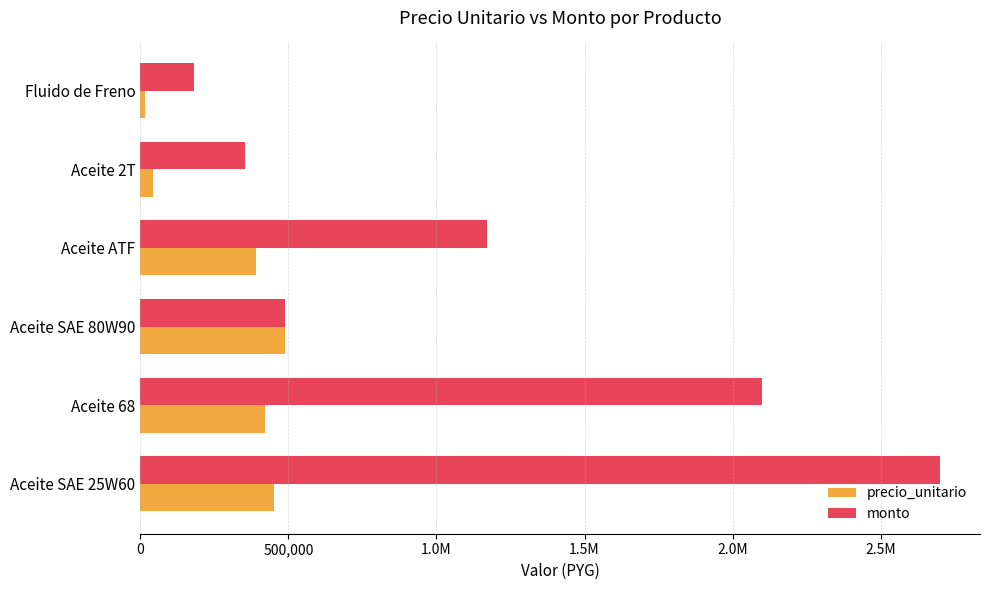

What position from the right is Fluido de Freno?

1